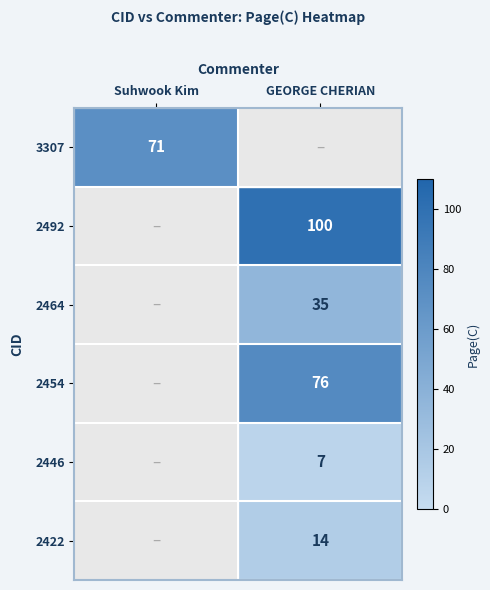

Which category has the lowest value across all series?

GEORGE CHERIAN